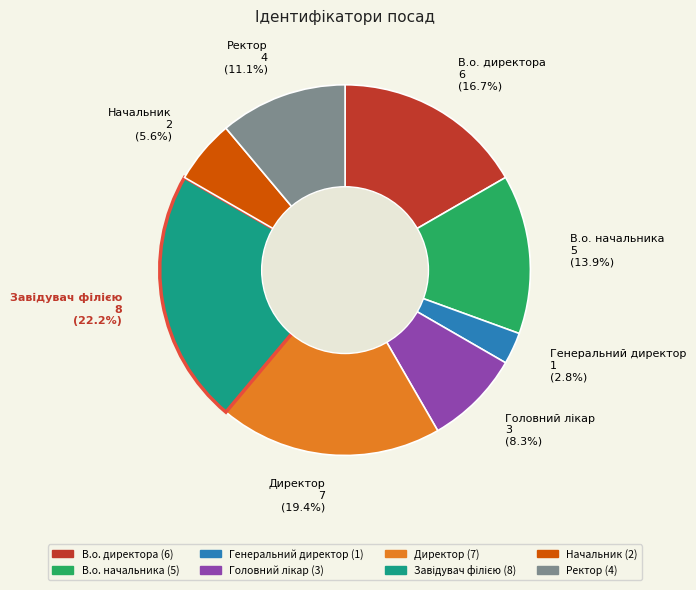

Do Ректор 4 (11.1%) and В.о. директора 6 (16.7%) together represent more than half of the pie?

No